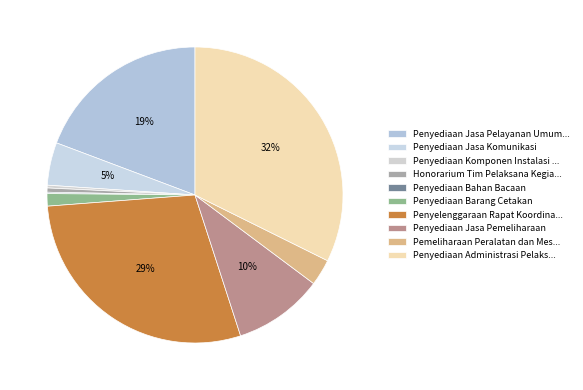

True or false: Penyediaan Barang Cetakan accounts for 1% of the total.

True